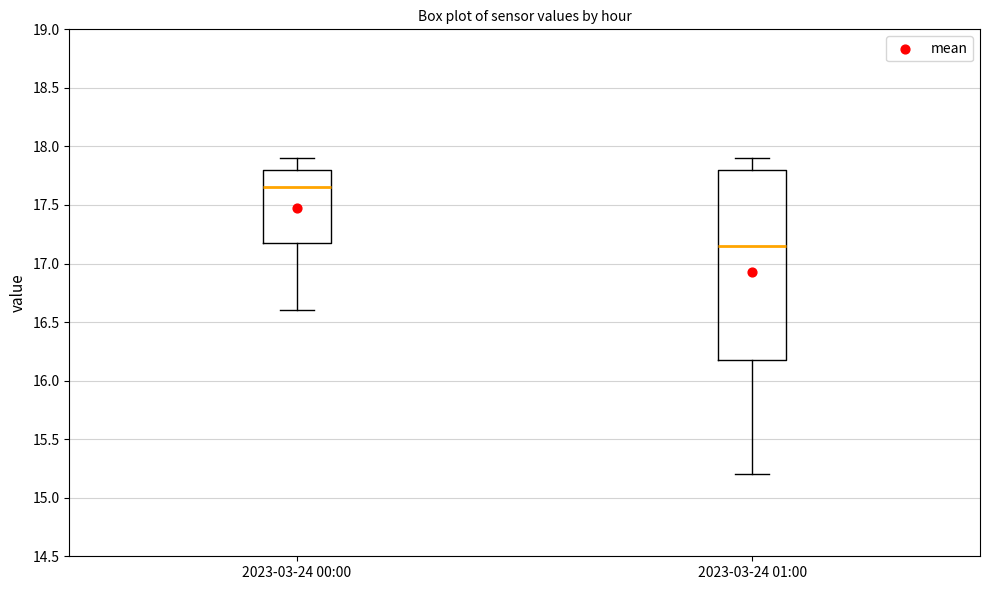

Which box is the tallest, from its lower edge to its upper edge?

2023-03-24 01:00